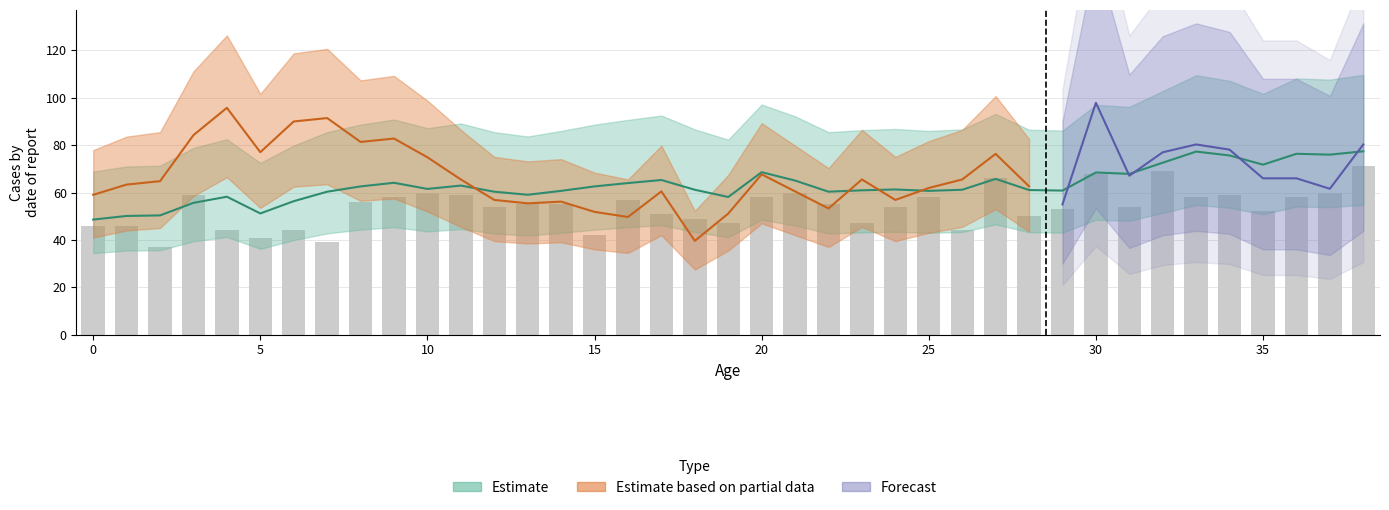

Does the chart contain stacked bars?

No